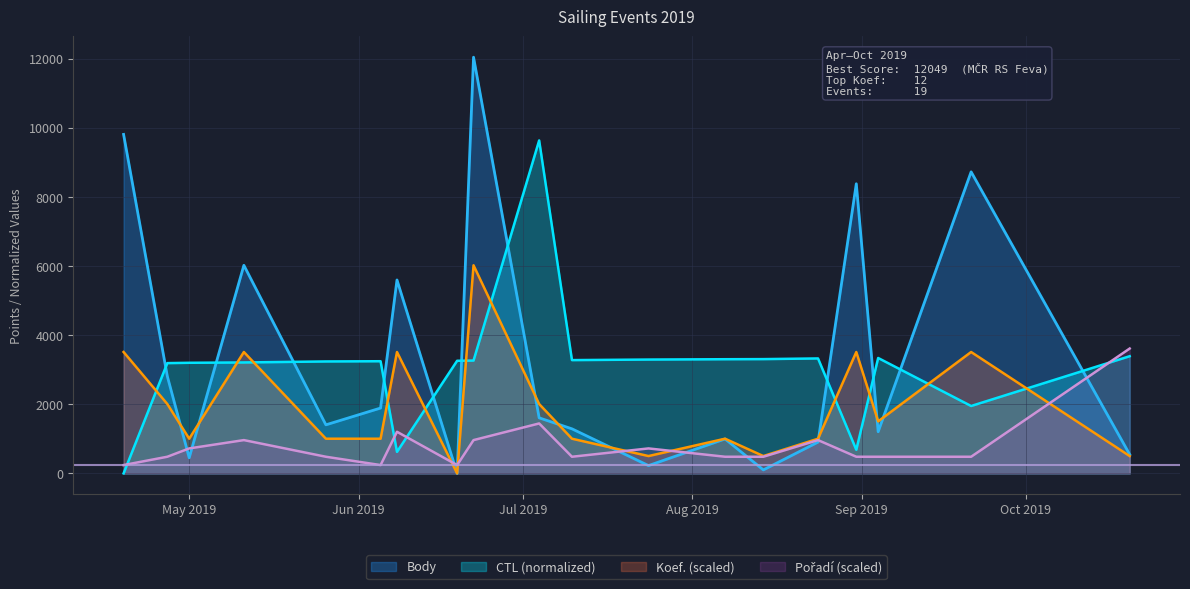

Reading right to left, transcribe all the data shown in this chart.

Body: 548.0	8730.0	1206.0	8385.0	906.0	101.0	998.0	226.0	1290.0	1608.0	12049.0	0.0	5600.0	1892.0	1406.0	6025.0	452.0	2812.0	9814.0
CTL: 3392.6	1951.1	3341.0	683.7	3328.1	3308.7	3305.5	3295.8	3279.7	9639.2	3266.8	3260.4	622.4	3247.5	3241.0	3212.0	3202.3	3192.6	0.0
Koef.: 502.0	3514.3	1506.1	3514.3	1004.1	502.0	1004.1	502.0	1004.1	2008.2	6024.5	0.0	3514.3	1004.1	1004.1	3514.3	1004.1	2008.2	3514.3
Pořadí: 3614.7	482.0	482.0	482.0	963.9	482.0	482.0	722.9	482.0	1445.9	963.9	241.0	1204.9	241.0	482.0	963.9	722.9	482.0	241.0